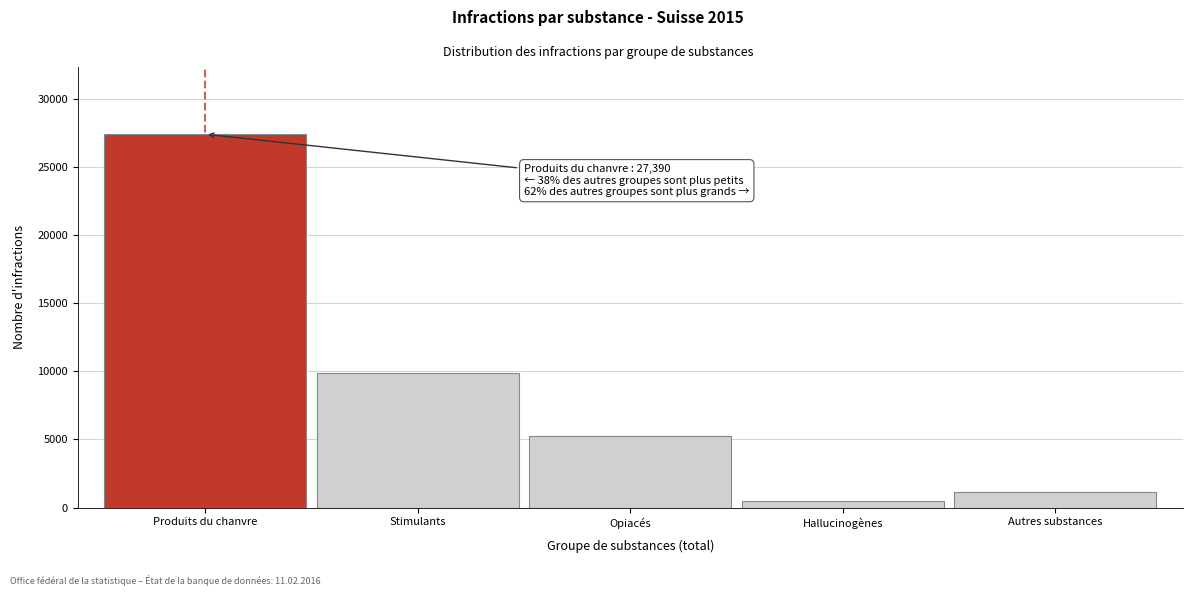

Reading left to right, list all the values displayed in this chart.

27390	9863	5277	488	1131